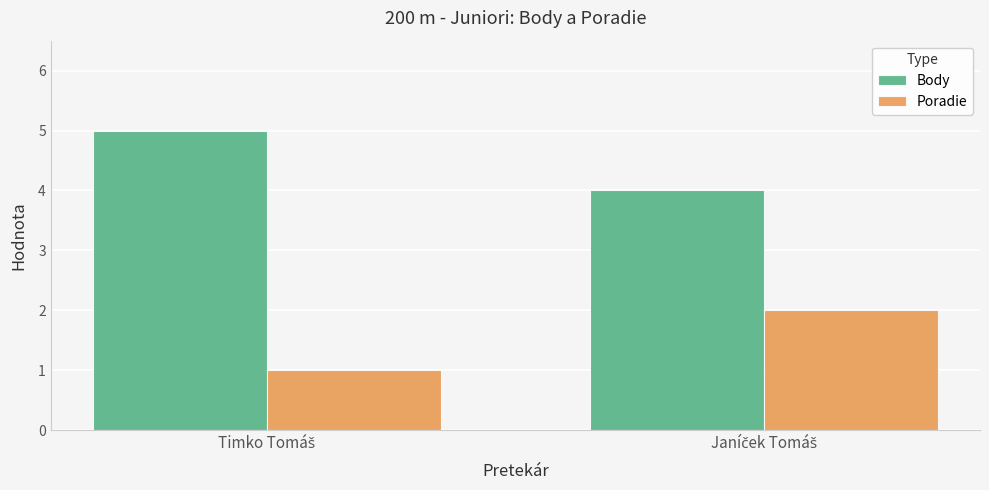

Rank the series by their average value, from highest to lowest.

Body, Poradie